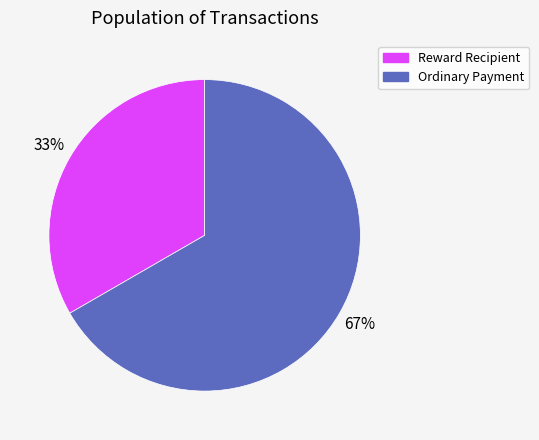

Which slice is the largest?

Ordinary Payment